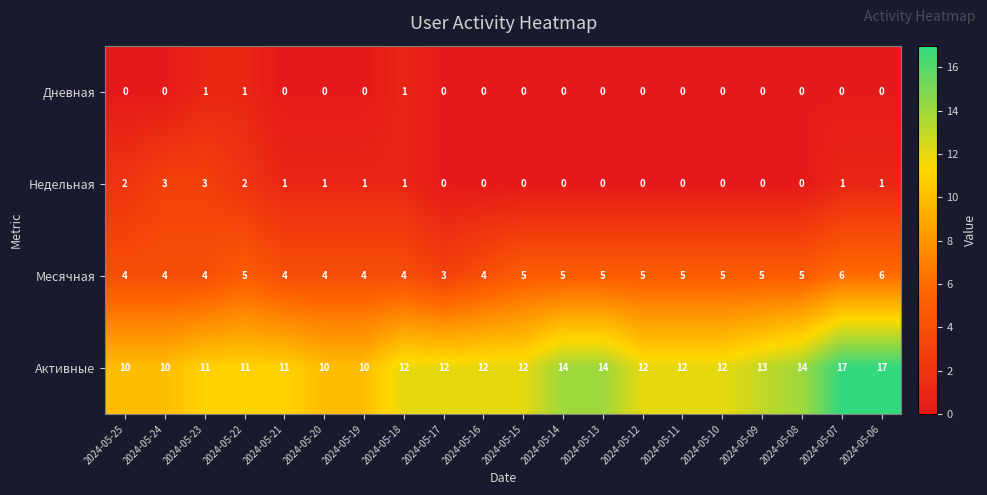

Which series changed the most between 2024-05-19 and 2024-05-14?

Активные